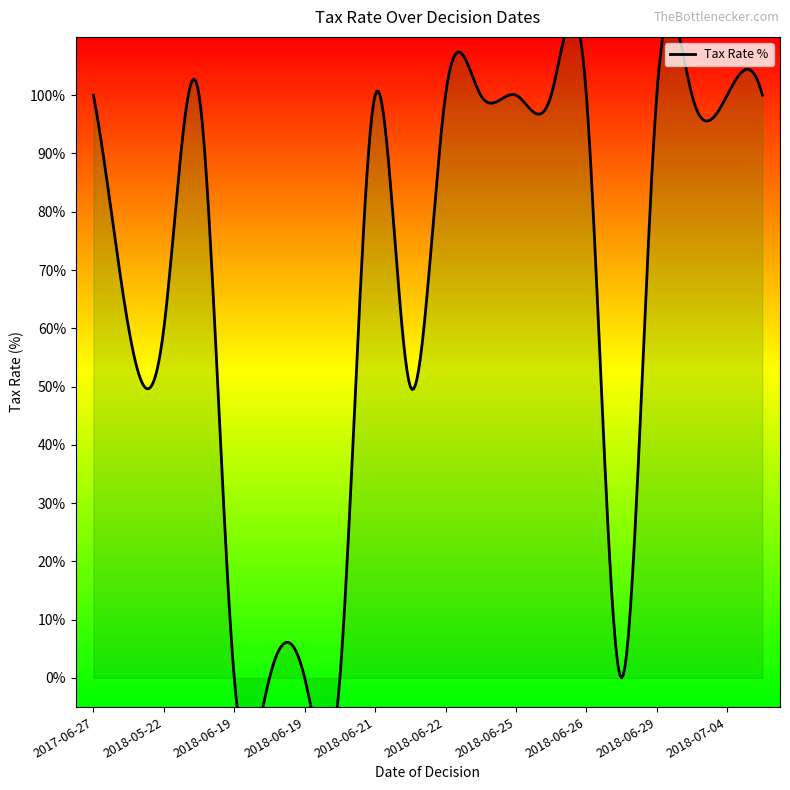

How many values are between 0 and 1?

20